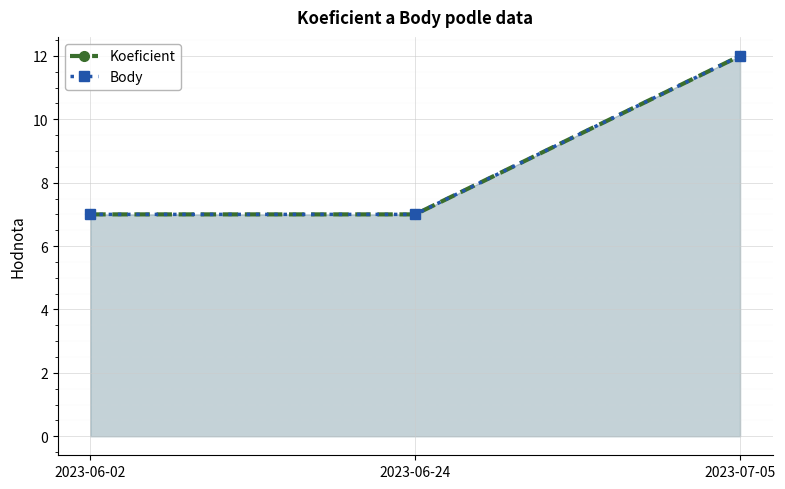

What position from the left is 2023-06-02?

1